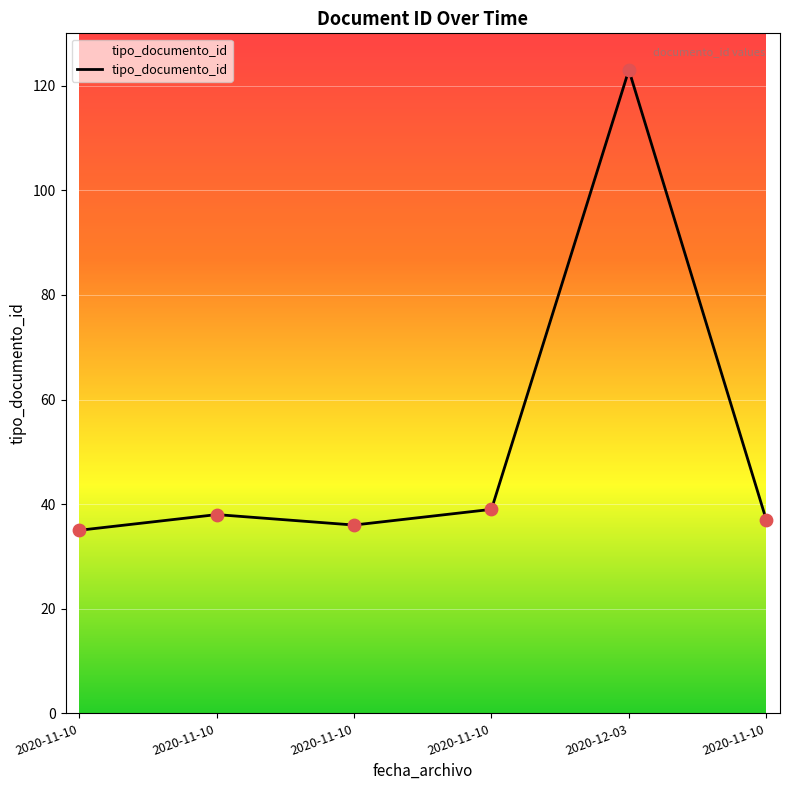

Which has a higher value, 2020-12-03 or 2020-11-10?

2020-12-03